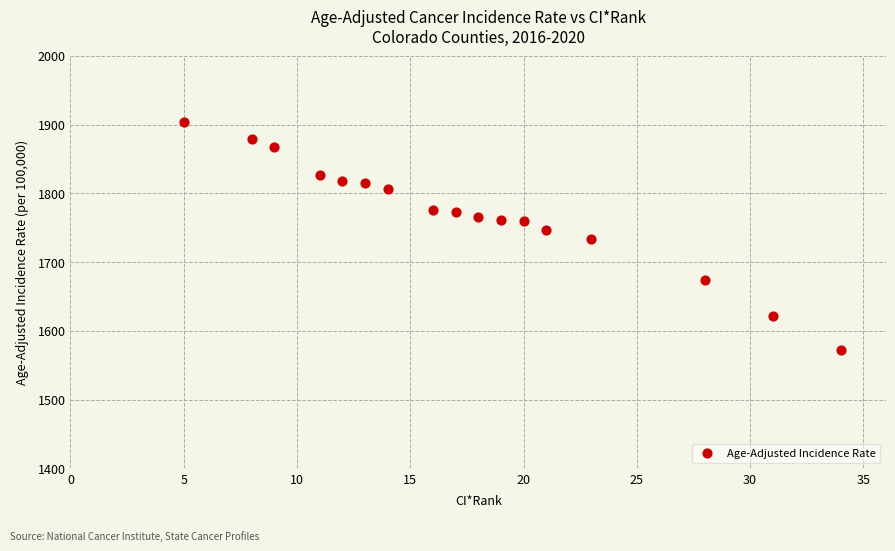

What is the range of Y values (max minus min)?

331.3